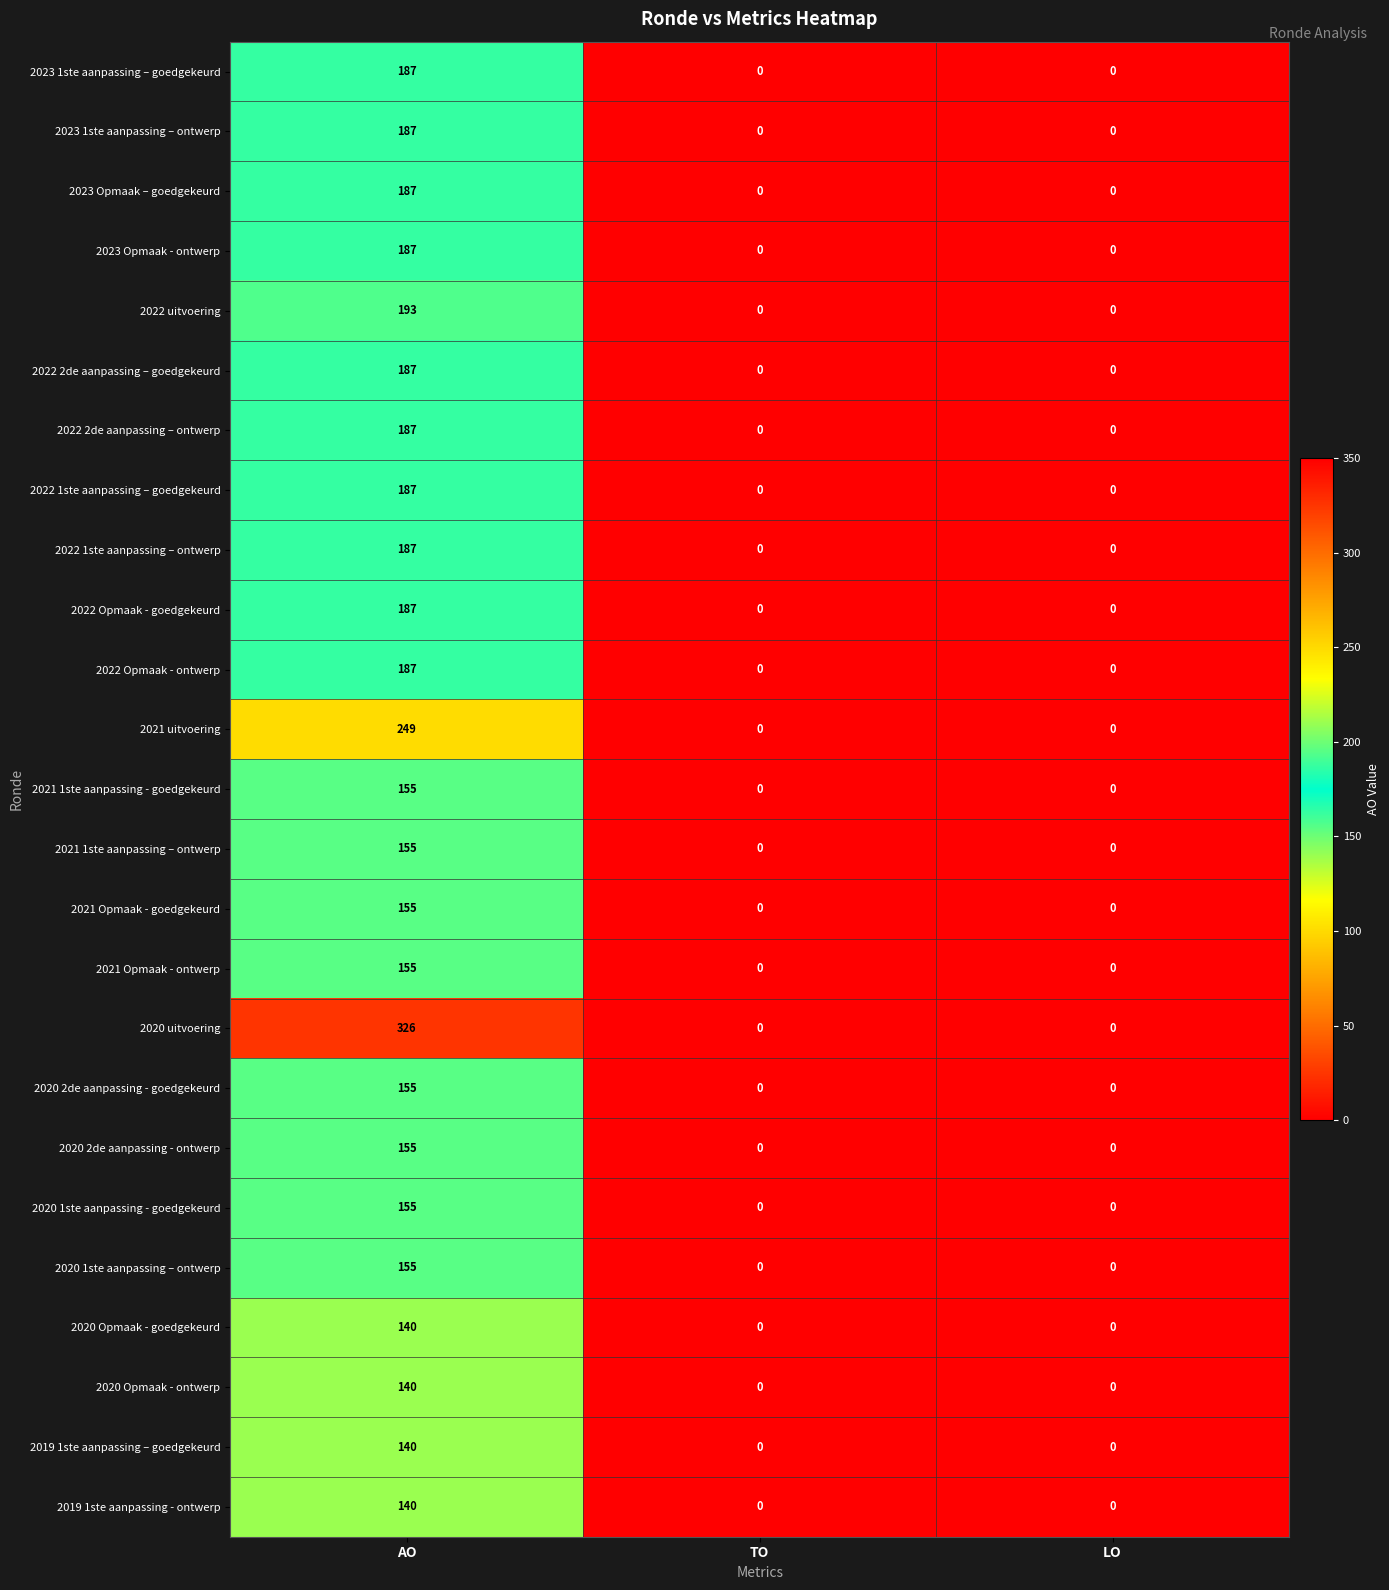

What is the sum of the 2022 Opmaak - ontwerp values at LO and AO?

187